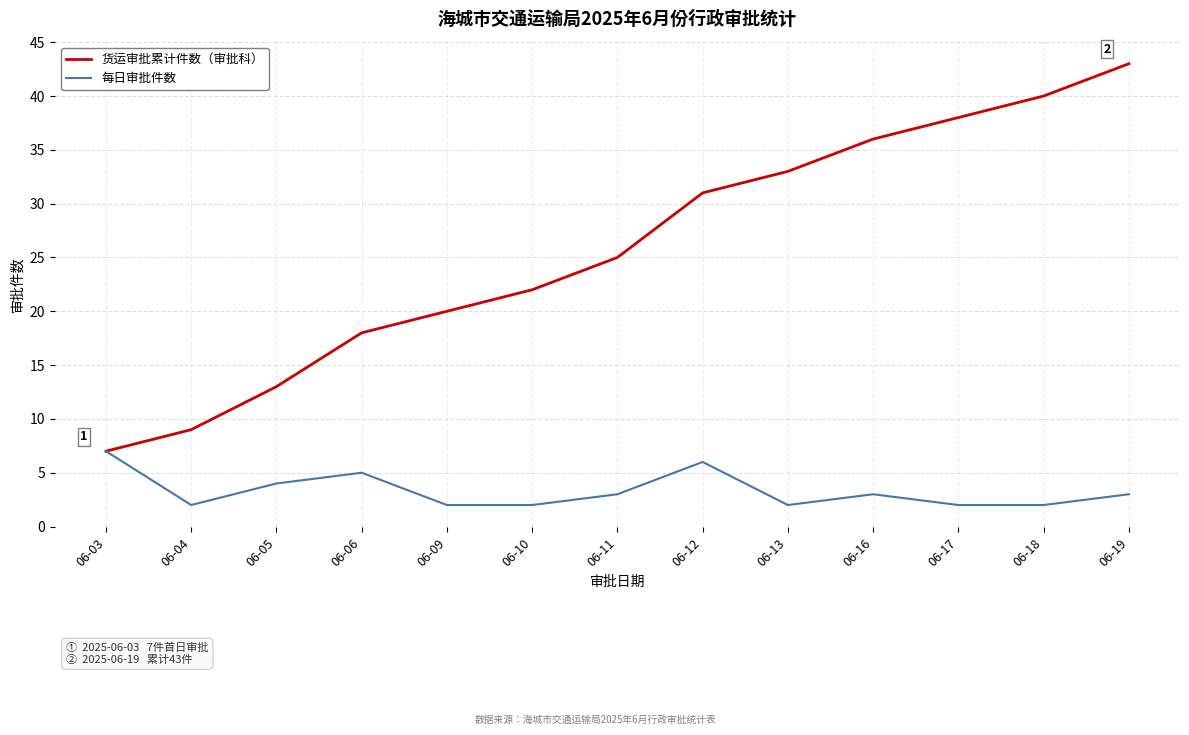

True or false: 货运审批累计件数（审批科） has a value of 5 at 06-06.

False